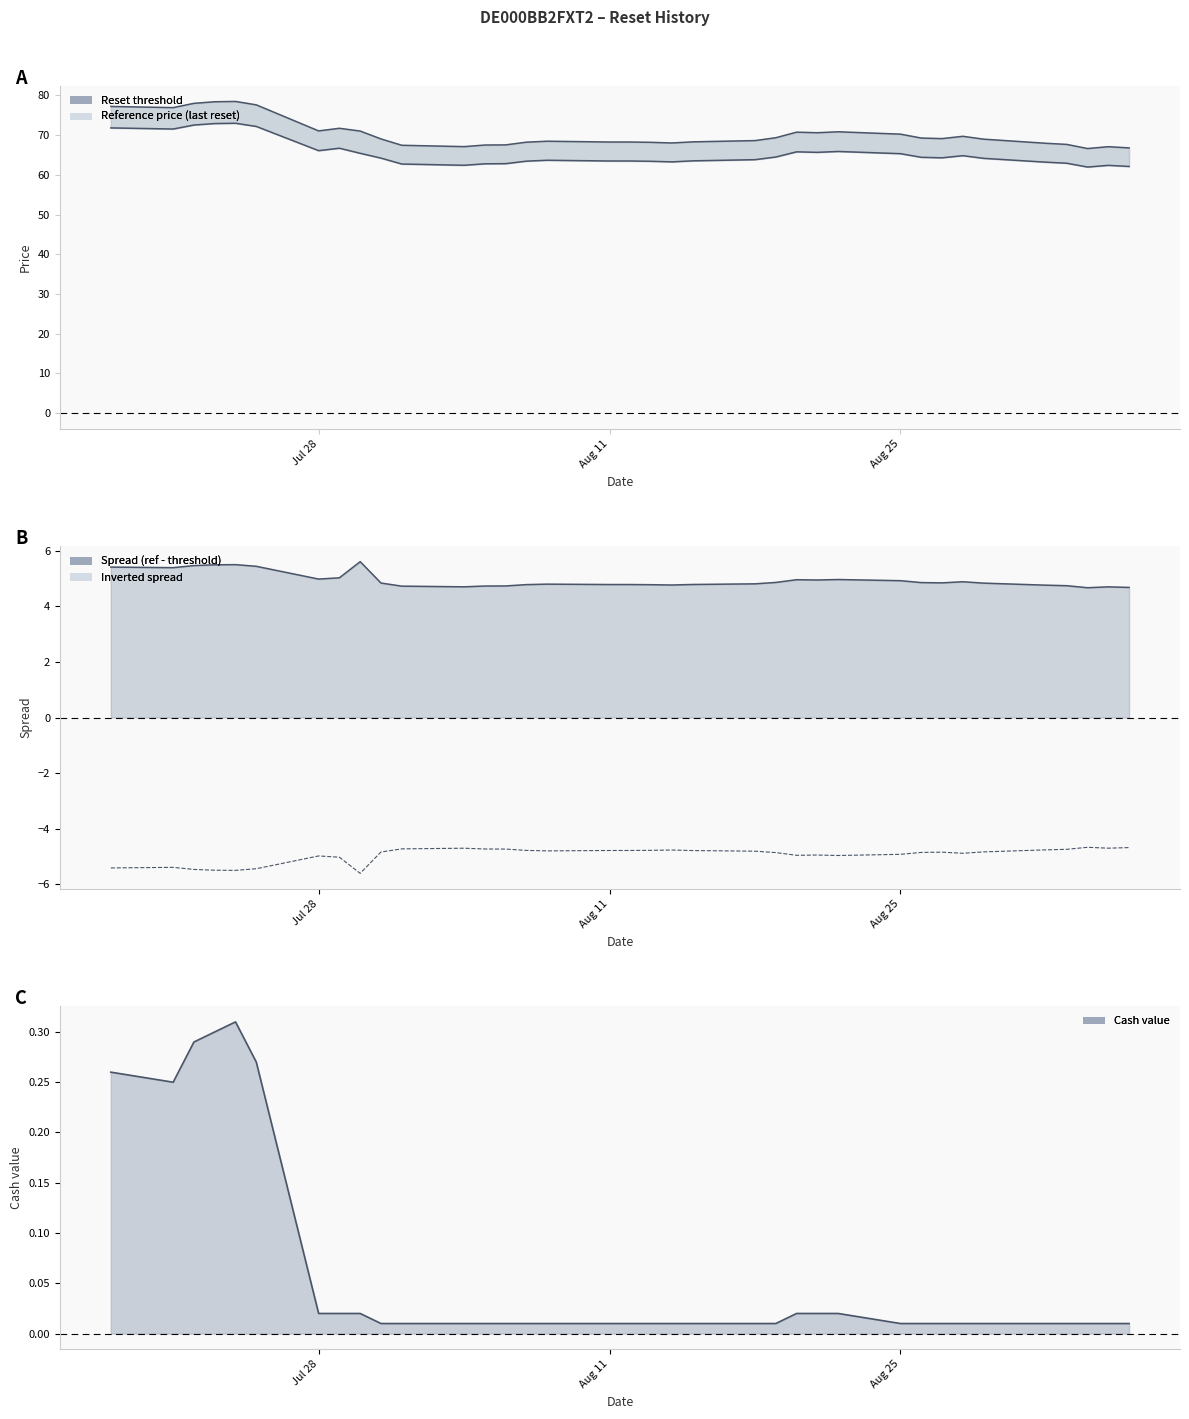

Which series changed the most between 2025-08-07 and 2025-07-24?

Reference price (last reset)